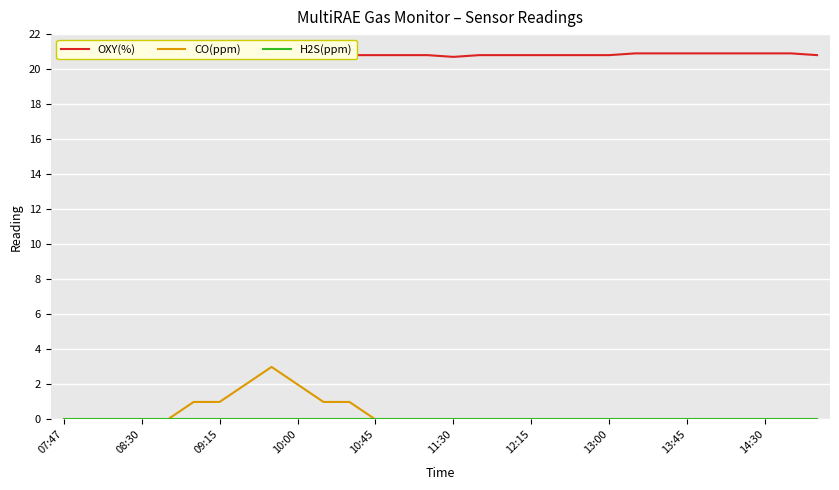

The value of CO(ppm) at 08:30 is 2. True or false?

False